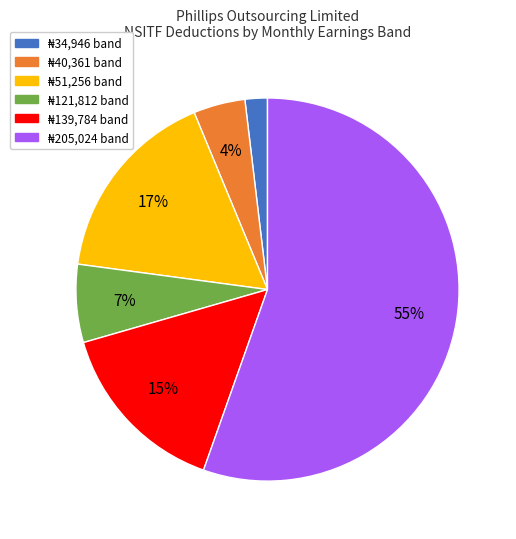

Does any single category account for the majority?

Yes